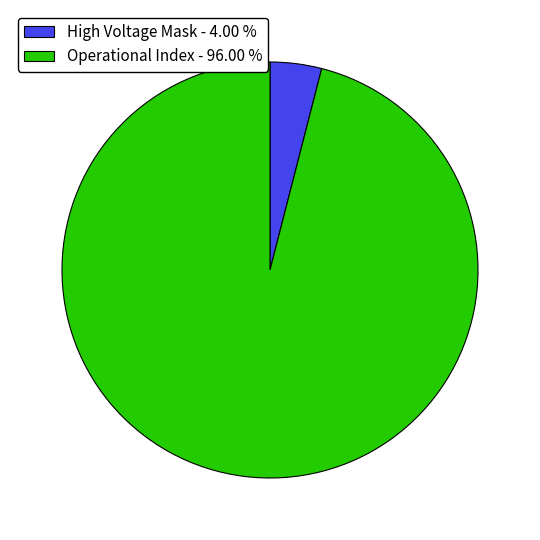

Rank the categories by value from highest to lowest.

Operational Index - 96.00 %, High Voltage Mask - 4.00 %